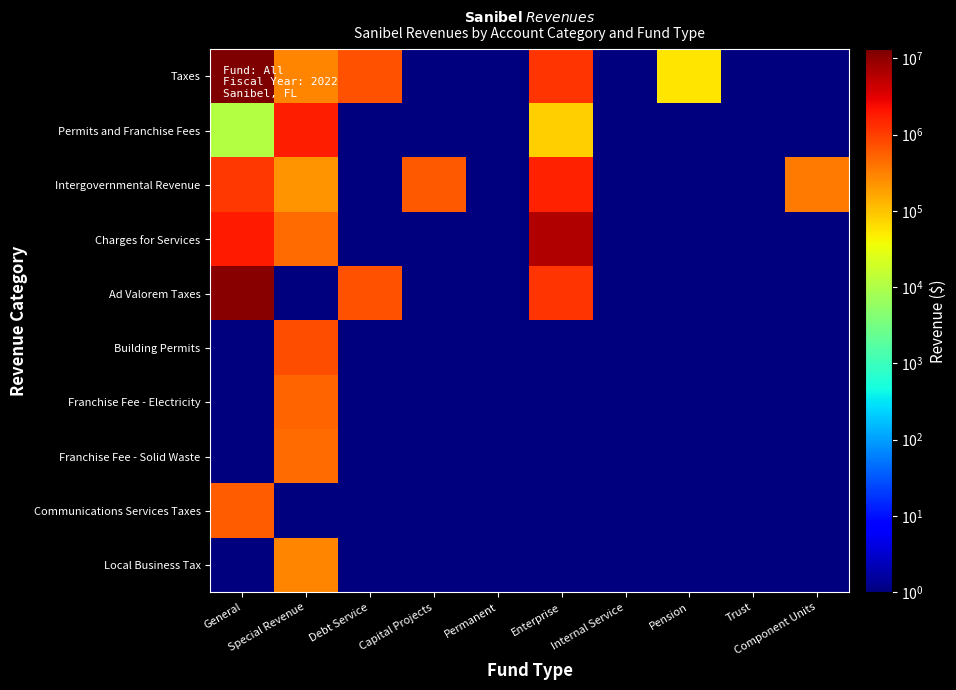

Between Debt Service and Enterprise, which series saw the biggest shift?

Charges for Services